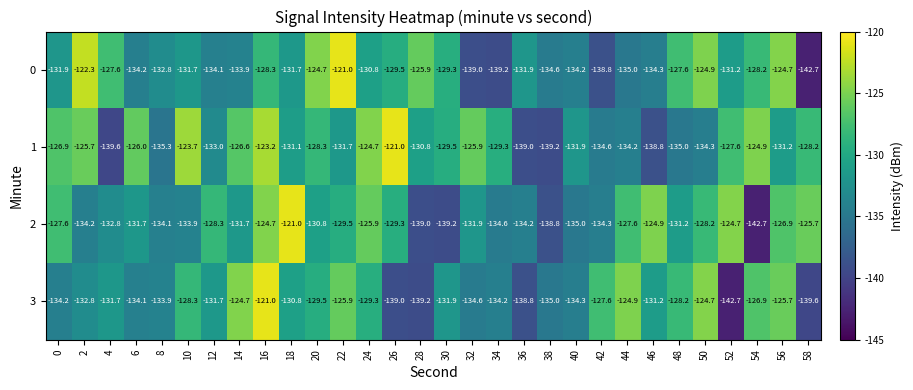

What is the difference between the highest and lowest values at 6?

8.2